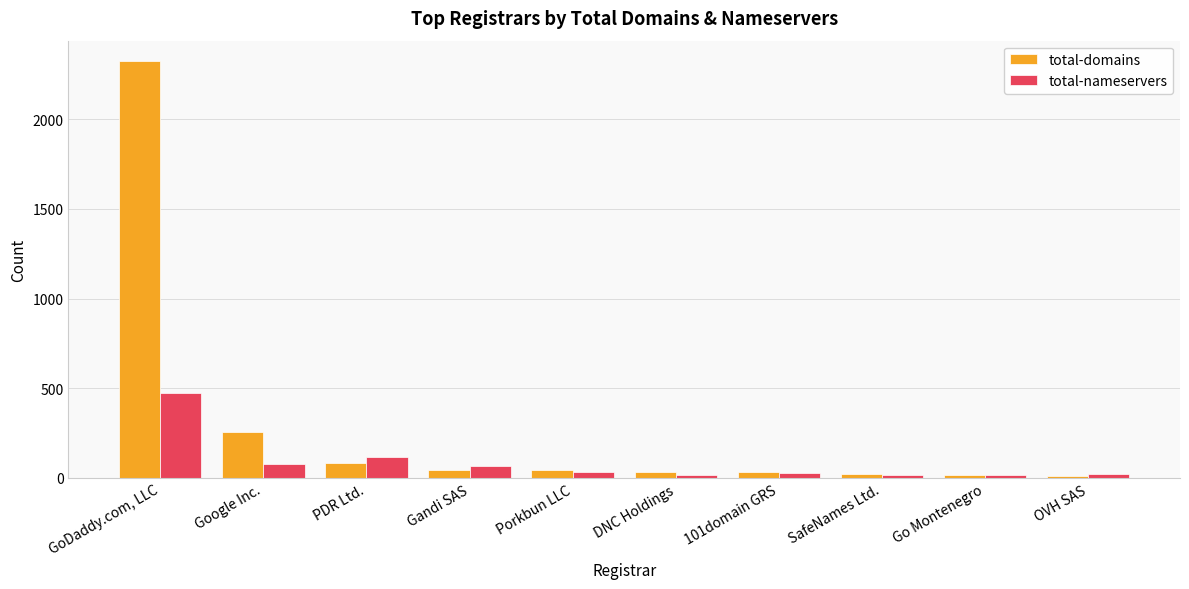

Rank the categories by total-domains value from highest to lowest.

GoDaddy.com, LLC, Google Inc., PDR Ltd., Gandi SAS, Porkbun LLC, DNC Holdings, 101domain GRS, SafeNames Ltd., Go Montenegro, OVH SAS